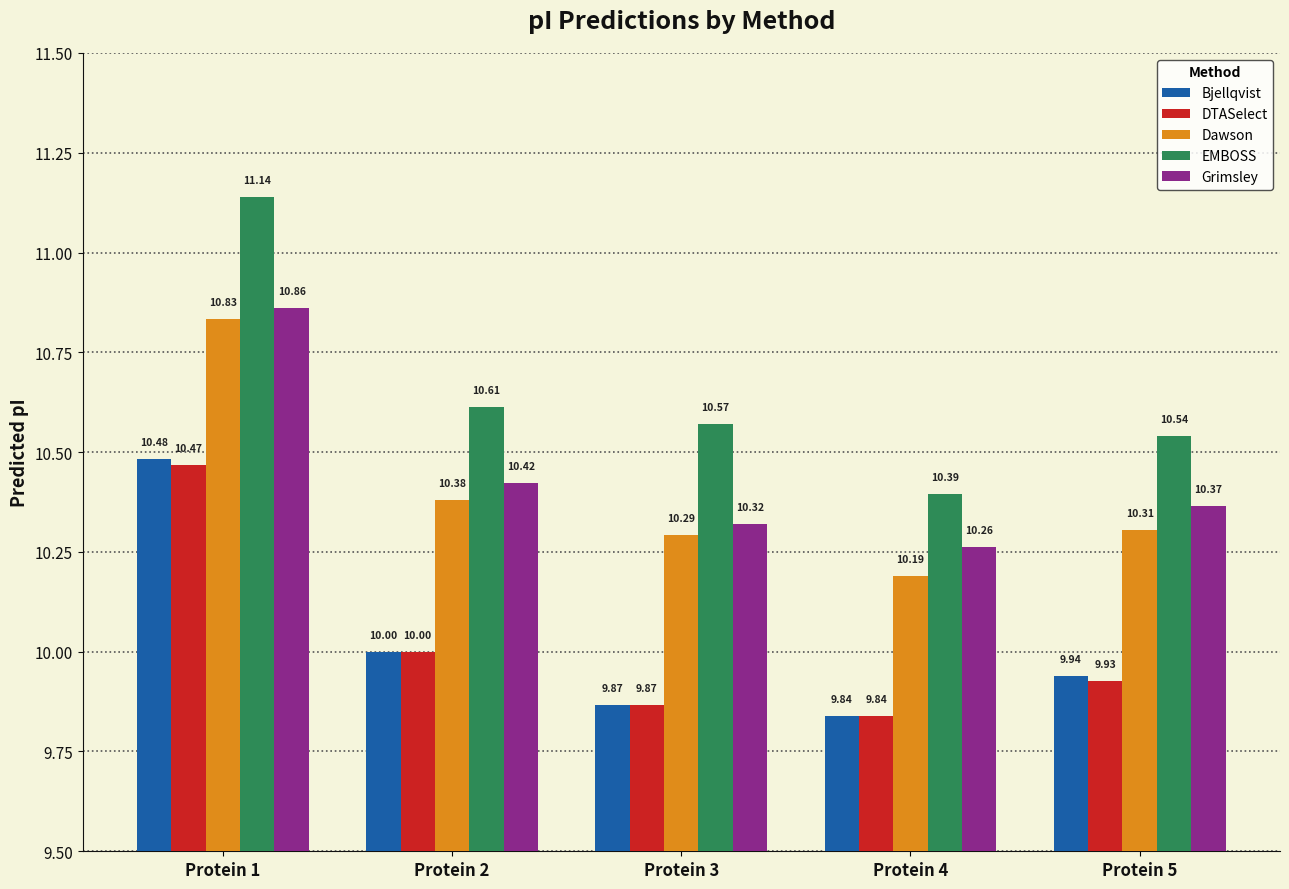

At which category is the sum across all series the highest?

Protein 1